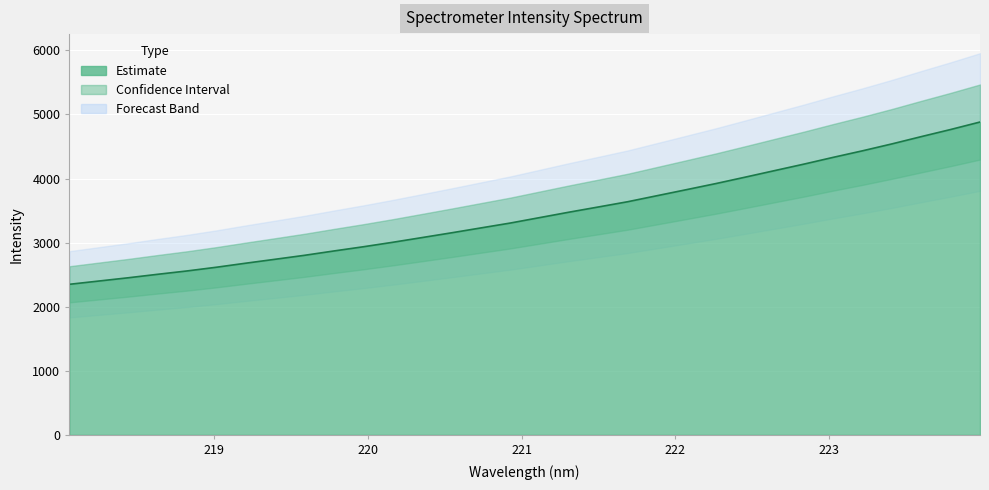

Reading right to left, list all the values displayed in this chart.

4881.3	4764.8	4653.8	4540.2	4432.7	4330.5	4224.6	4123.1	4021.3	3921.1	3826.2	3732.2	3638.0	3556.0	3474.7	3390.0	3305.2	3229.1	3152.9	3078.7	3005.0	2935.3	2869.7	2801.9	2740.1	2678.8	2615.6	2557.7	2505.4	2451.2	2400.3	2349.4